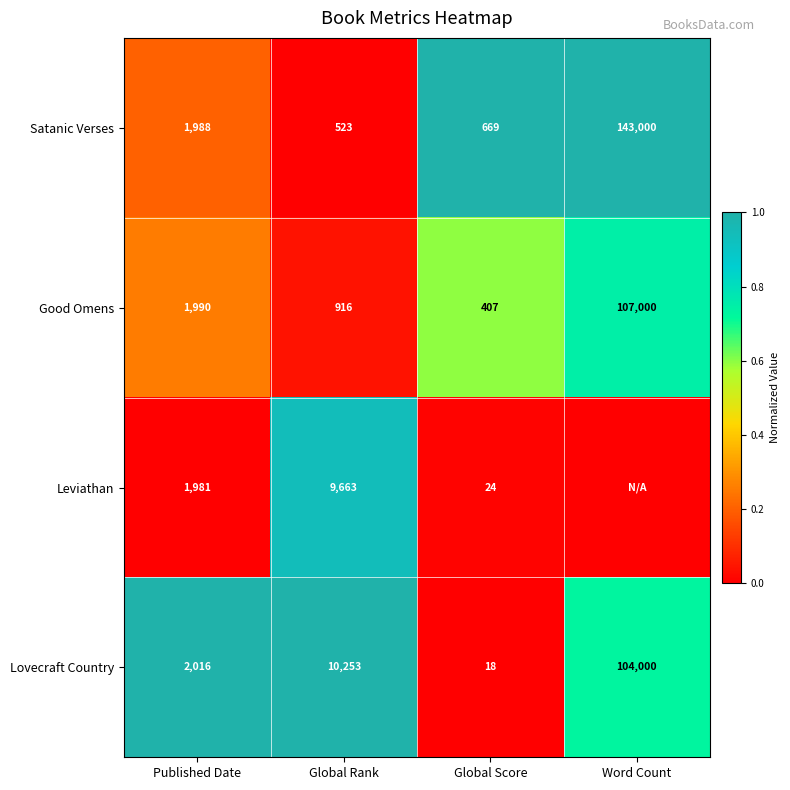

What is the total value across all series at Published Date?

7975